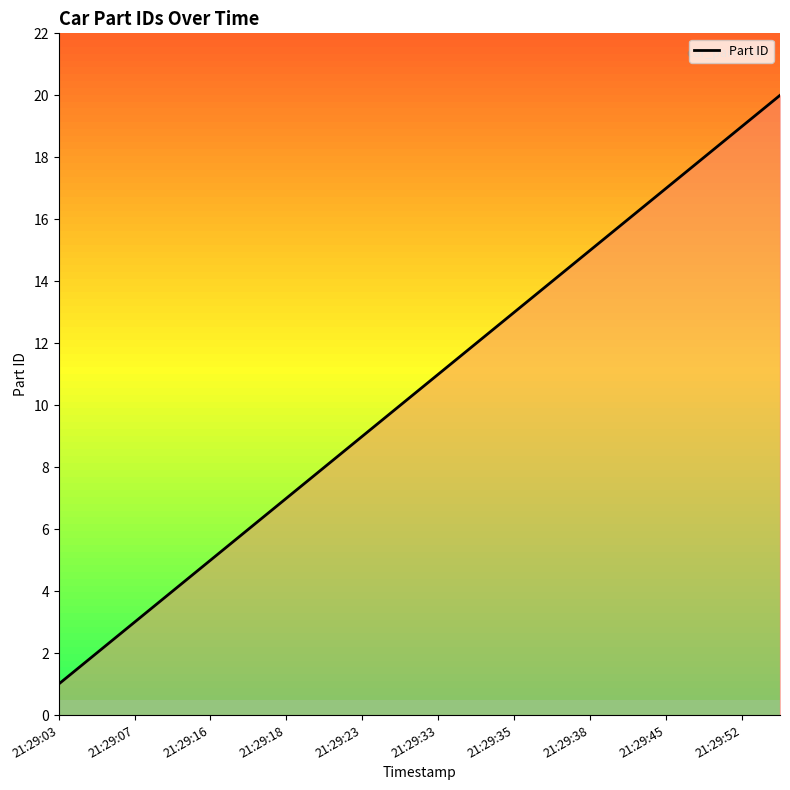

What is the difference between the maximum and minimum values?

19